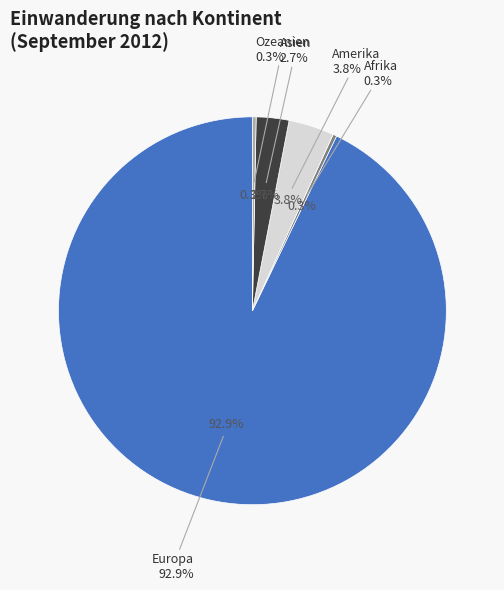

To the nearest percent, what is the combined percentage of Europa and Asien?

96%